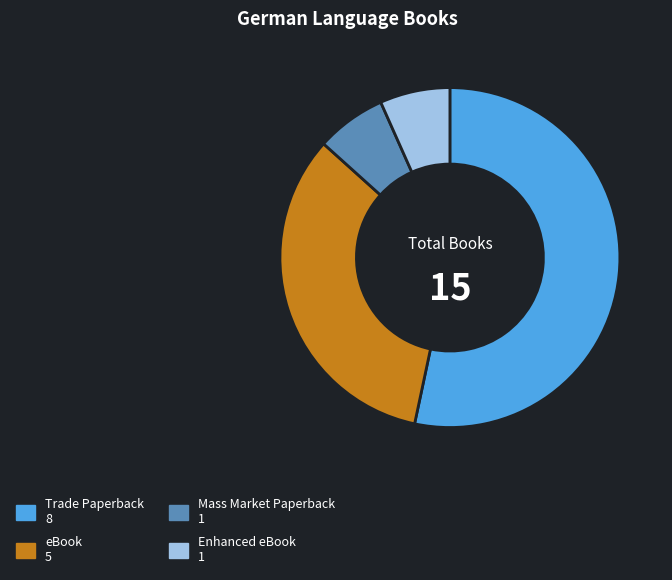

Does any single category account for the majority?

Yes